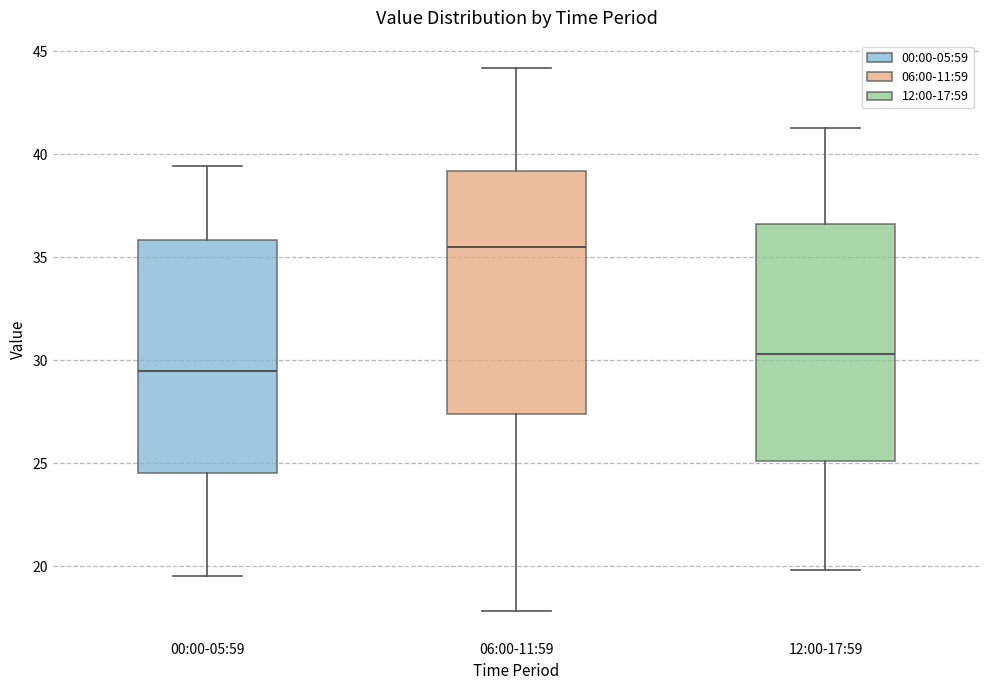

Reading left to right, read every box against the y-axis: the position of its median line, the range the box covers, and the ends of its whiskers. The values are not printed on the chart, so give them approximately, as read against the axis.

00:00-05:59: median 29.5, box 24.5 to 36.0, whiskers 19.5 to 39.5
06:00-11:59: median 35.5, box 27.5 to 39.0, whiskers 18.0 to 44.0
12:00-17:59: median 30.5, box 25.0 to 36.5, whiskers 20.0 to 41.5